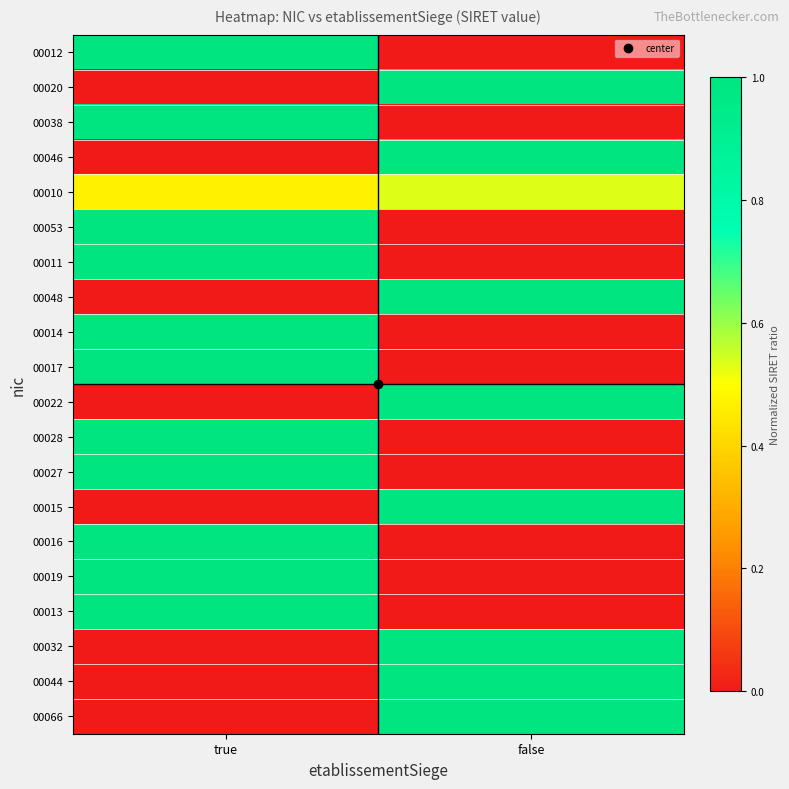

At which category is the sum across all series the highest?

true